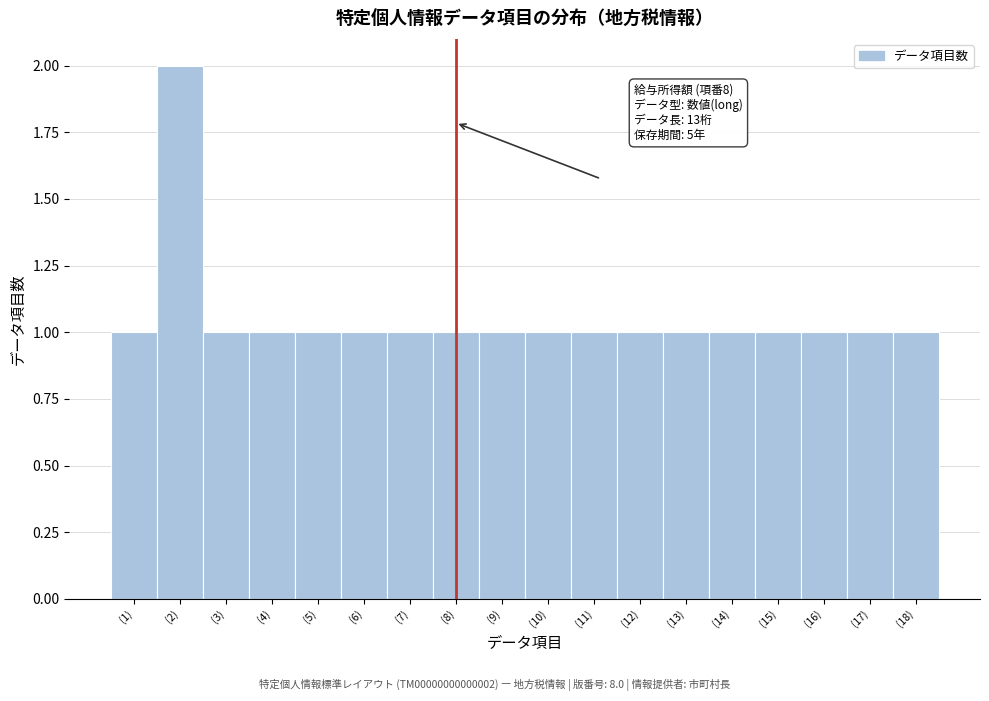

Which range on the x-axis has the tallest bar?

1.5 to 2.5